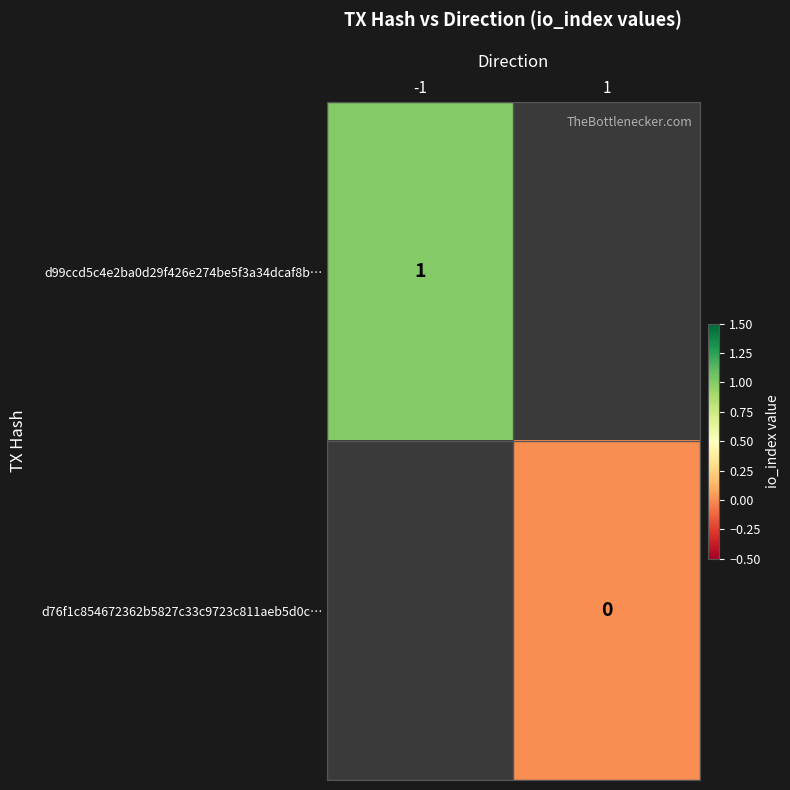

True or false: d99ccd5c4e2ba0d29f426e274be5f3a34dcaf8b… has a value of 2 at -1.

False